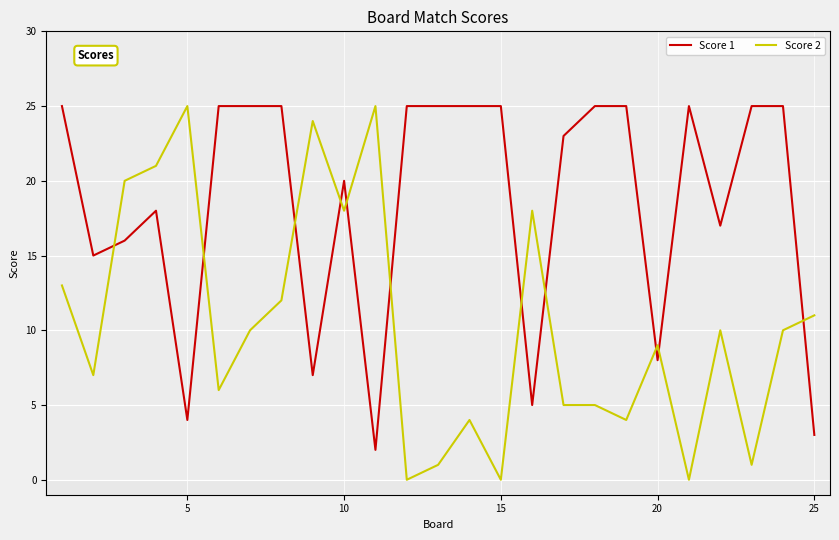

Which series has the widest spread of values?

Score 2